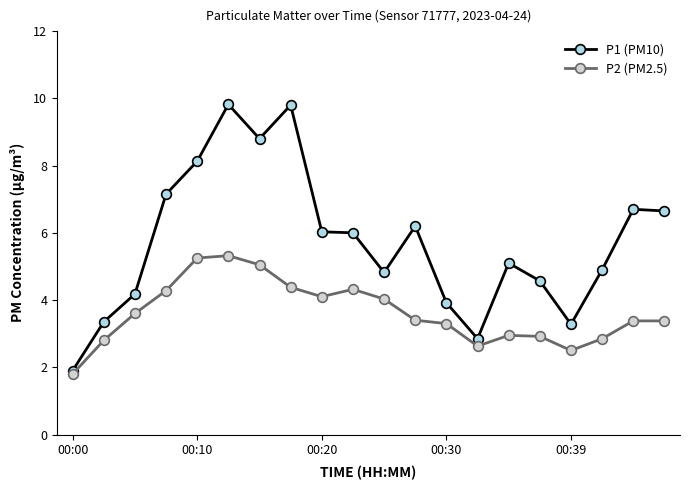

Rank the series by their average value, from lowest to highest.

P2 (PM2.5), P1 (PM10)